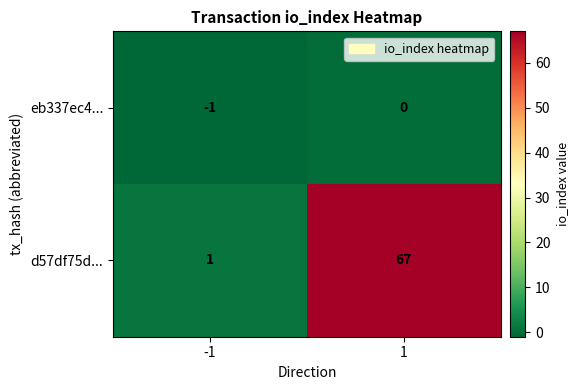

Count the number of categories in the chart.

2